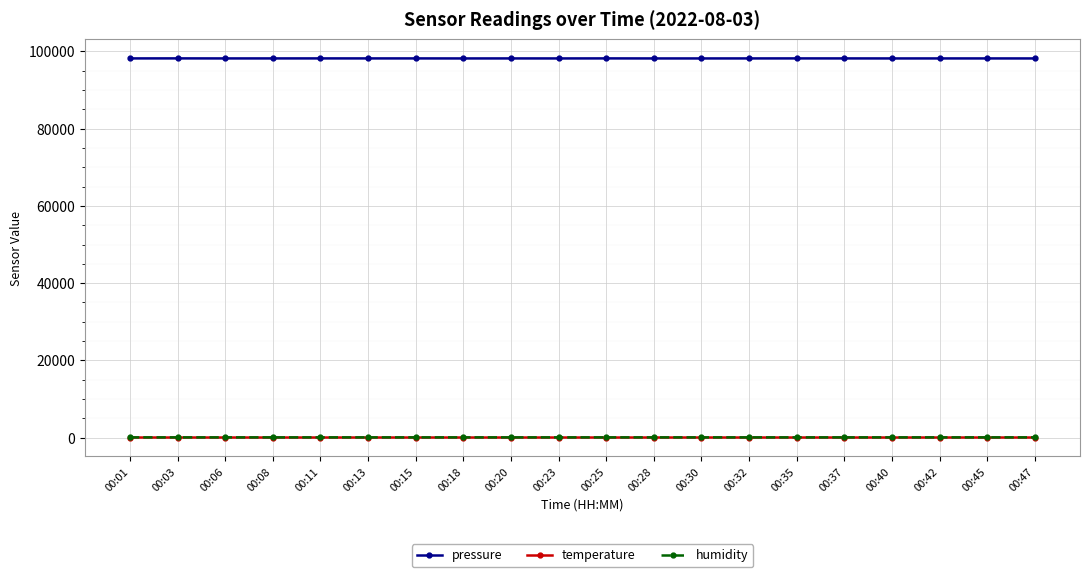

True or false: humidity has more than 2 points higher than both neighbors.

True